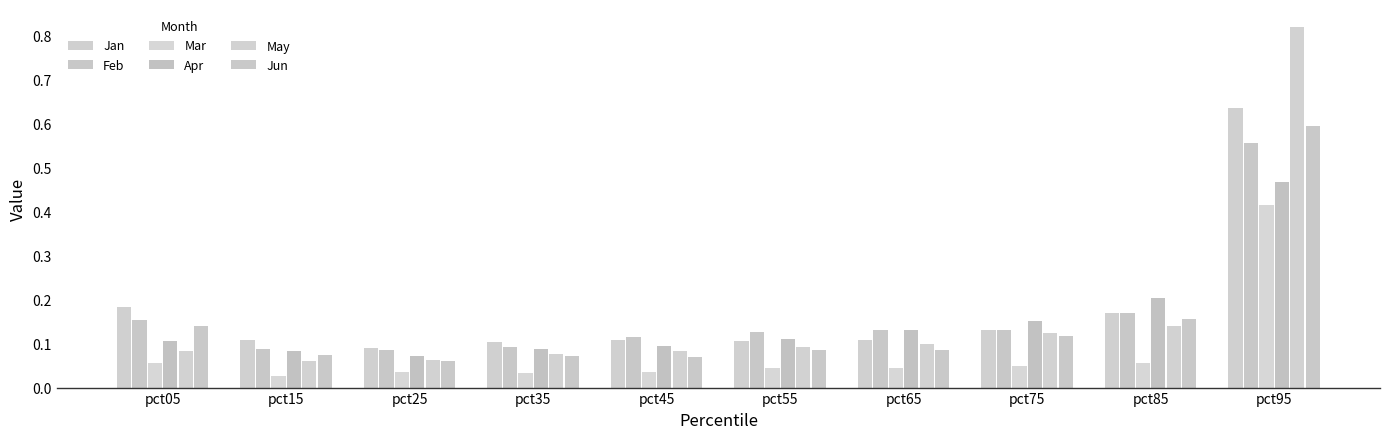

What is the difference between the highest and lowest values at pct75?

0.1